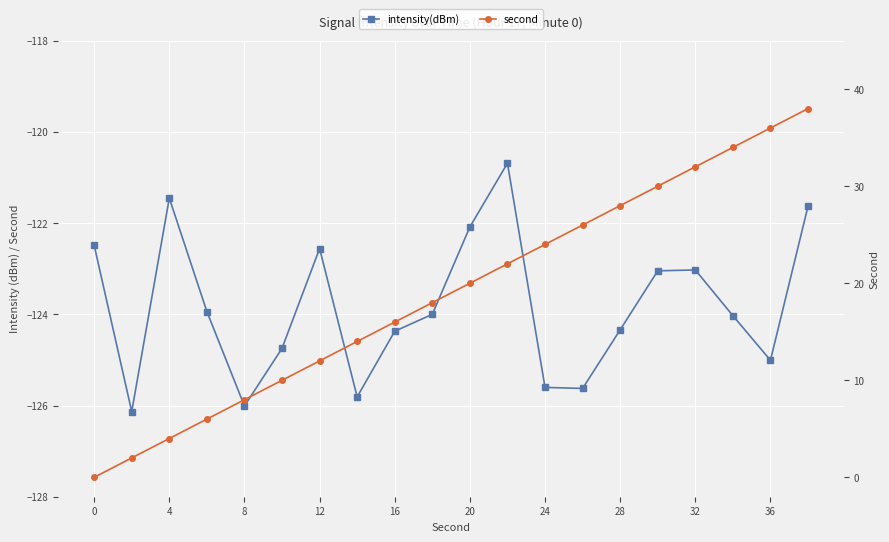

Reading left to right, list all the values displayed in this chart.

intensity(dBm): -122.5	-126.1	-121.5	-123.9	-126.0	-124.7	-122.6	-125.8	-124.4	-124.0	-122.1	-120.7	-125.6	-125.6	-124.3	-123.0	-123.0	-124.0	-125.0	-121.6
second: 0.0	2.0	4.0	6.0	8.0	10.0	12.0	14.0	16.0	18.0	20.0	22.0	24.0	26.0	28.0	30.0	32.0	34.0	36.0	38.0